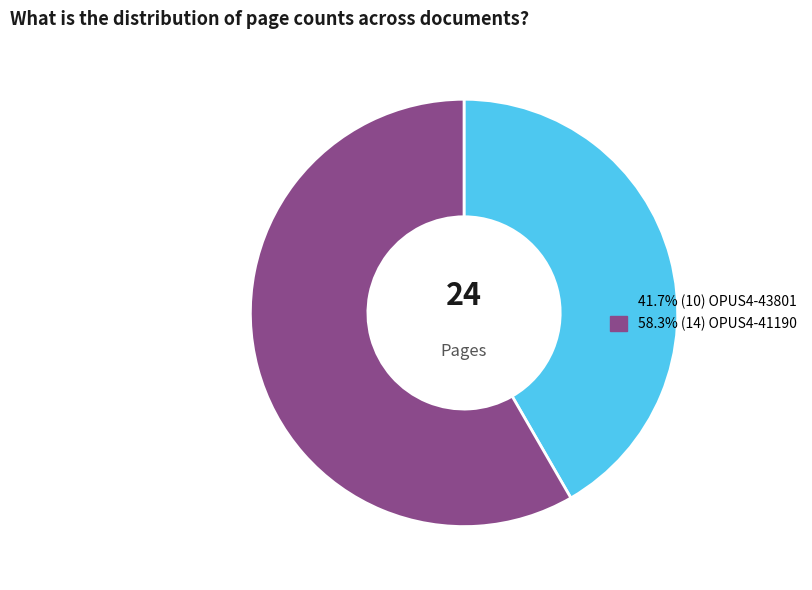

Does any single category account for the majority?

Yes